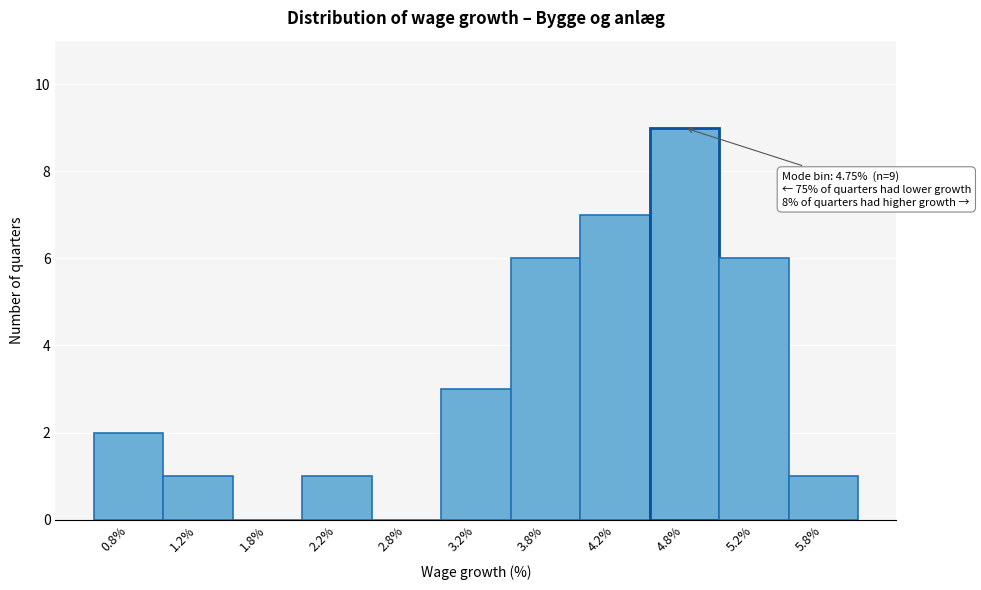

Which range on the x-axis has the tallest bar?

4.5 to 5.0